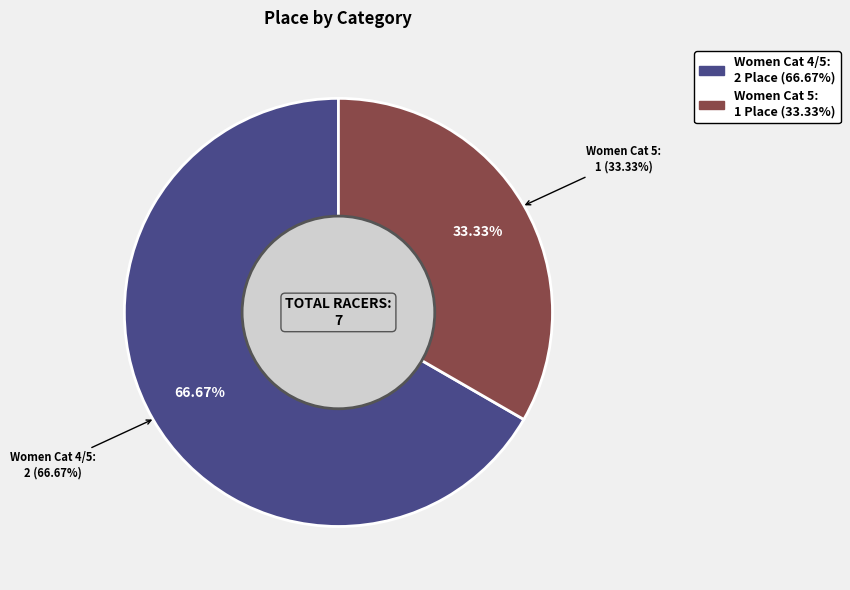

What is the largest slice in the pie chart?

Women Cat 4/5